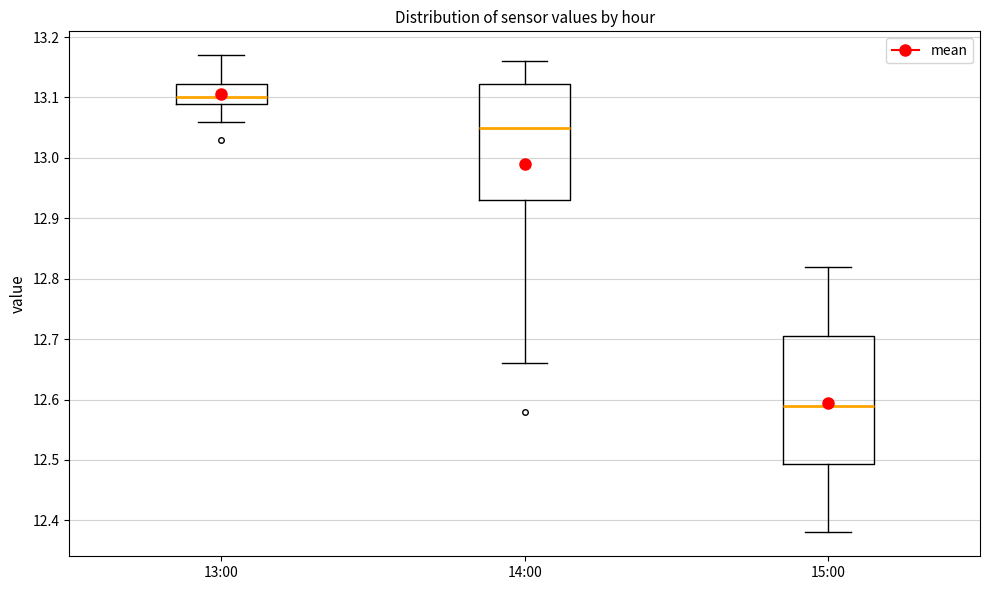

Where is the upper edge of the box for 14:00 on the y-axis? The values are not printed on the chart, so give them approximately, as read against the axis.

13.12